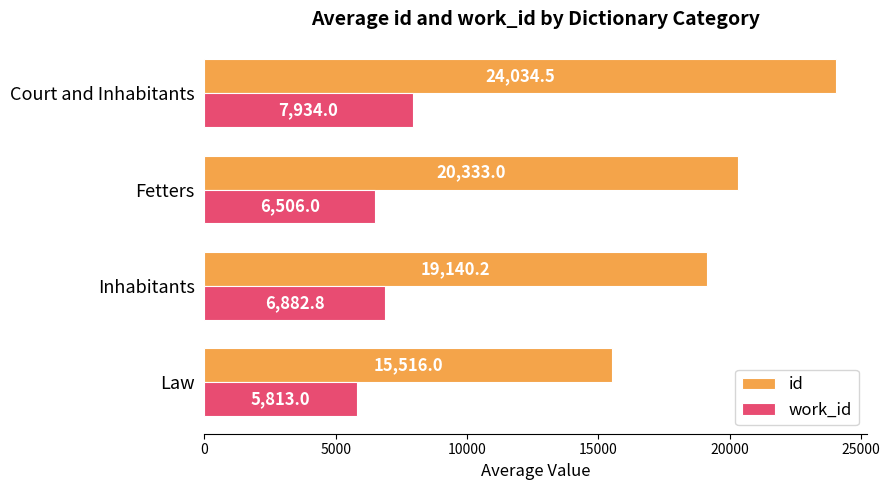

What is the spread (max minus min) of values at Court and Inhabitants?

16100.5